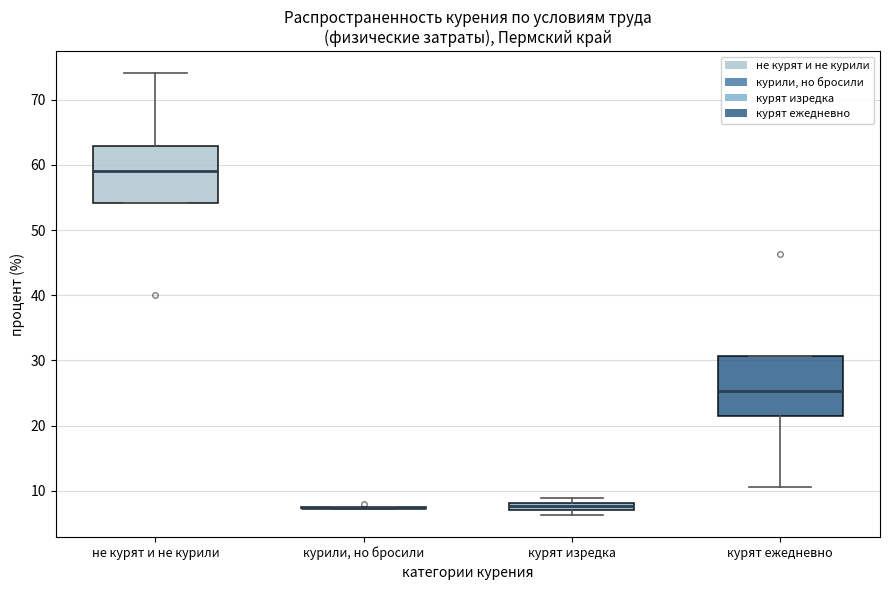

Where is the upper edge of the box for курят изредка on the y-axis? The values are not printed on the chart, so give them approximately, as read against the axis.

8